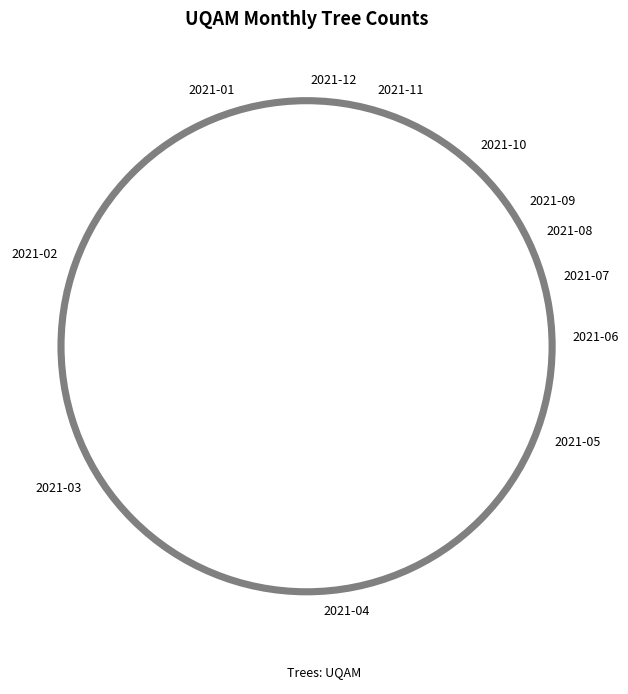

Which category has the biggest portion of the pie?

2021-04